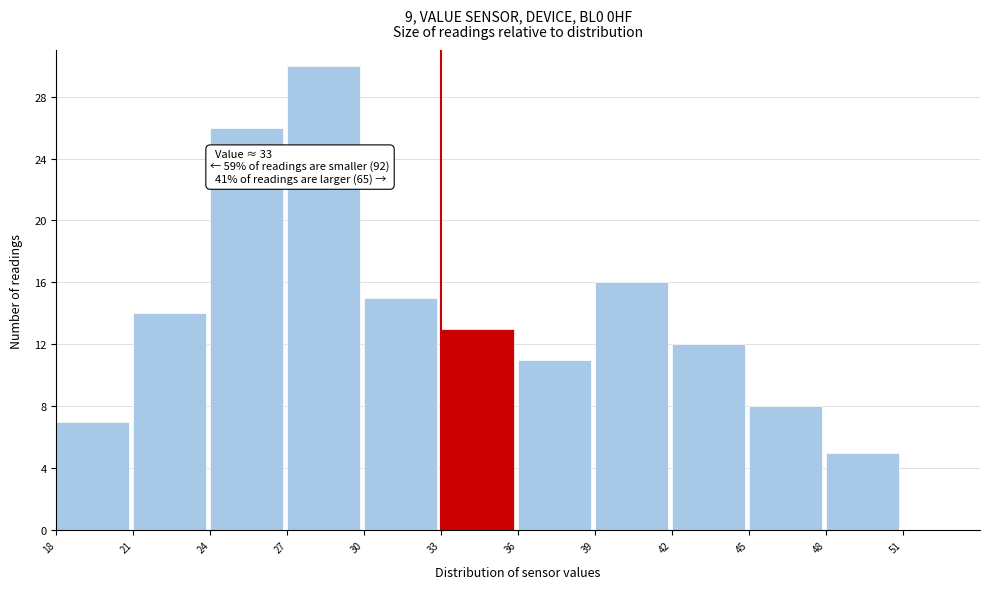

Over which range of the x-axis is the bar tallest?

27 to 30